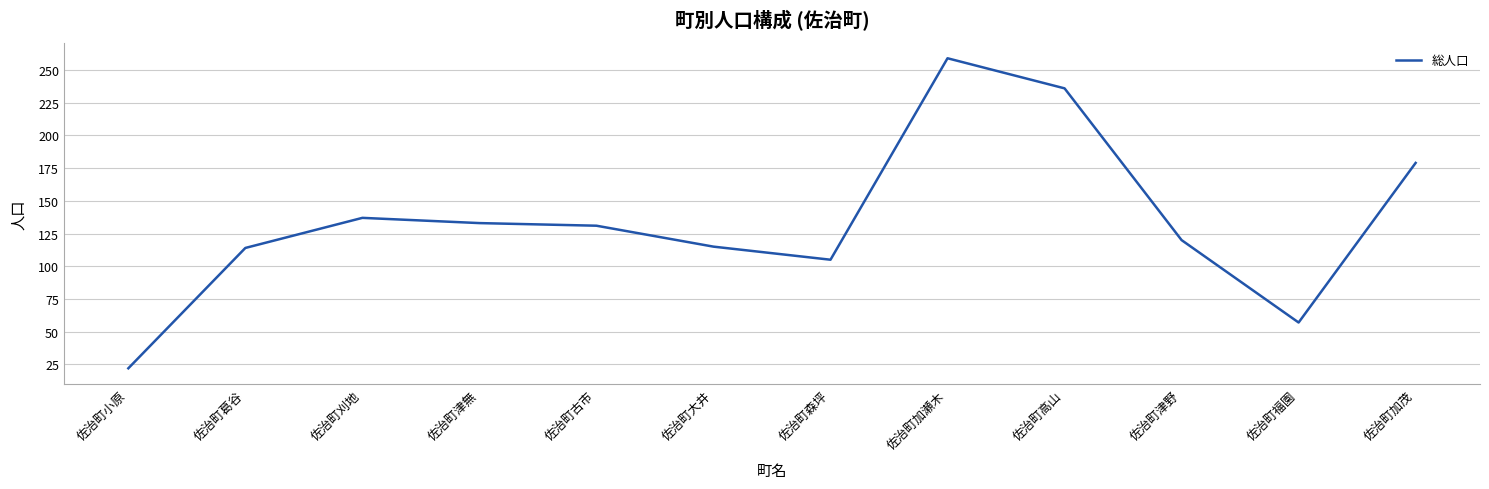

Where is the first local maximum?

佐治町刈地